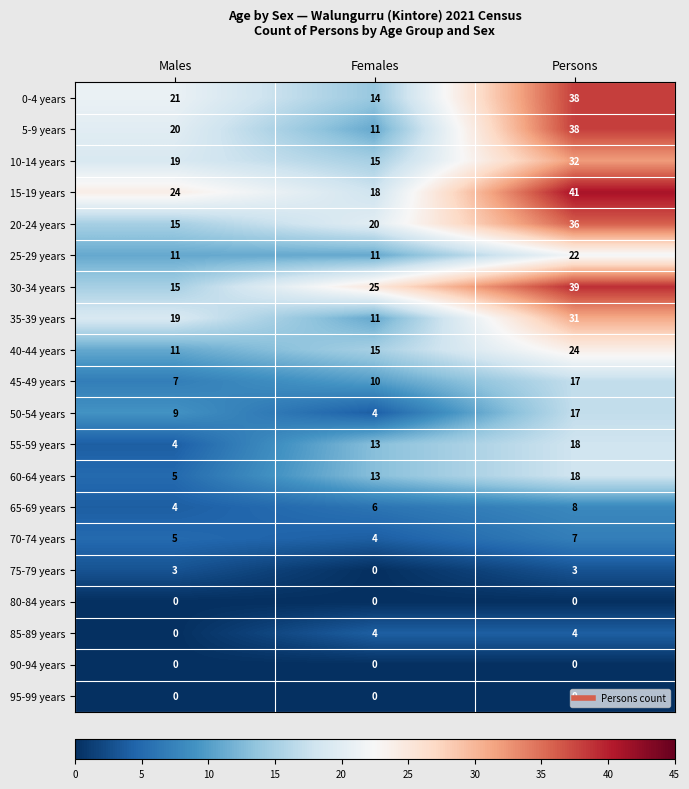

Which category has the highest value across all series?

Persons